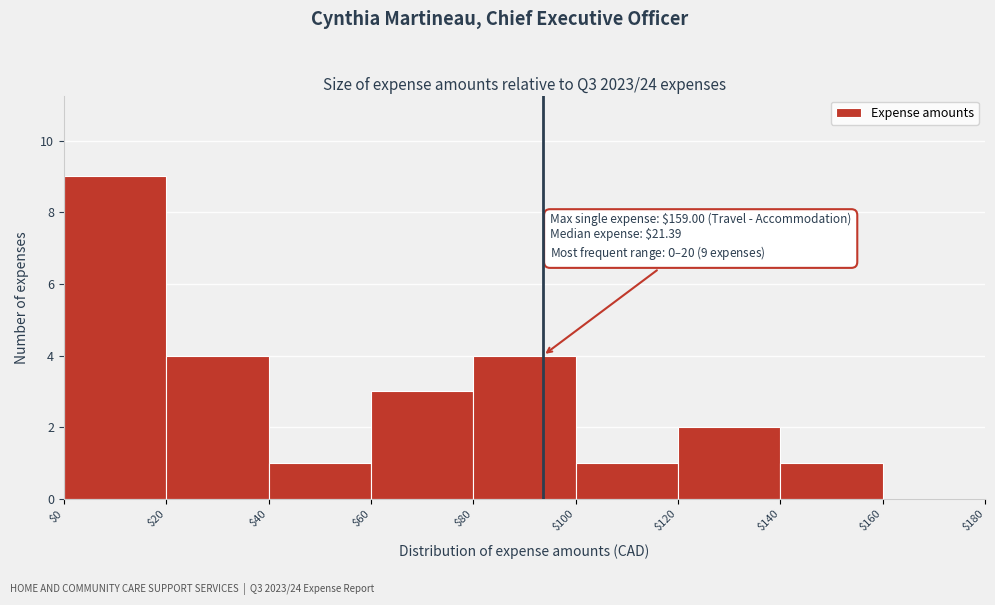

Which range on the x-axis has the tallest bar?

$0 to $20